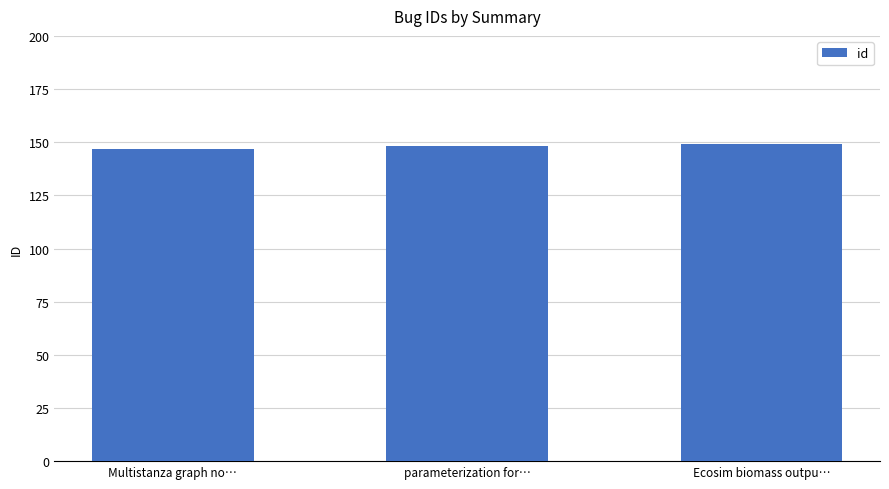

Reading left to right, what are all the values shown in this chart?

147	148	149